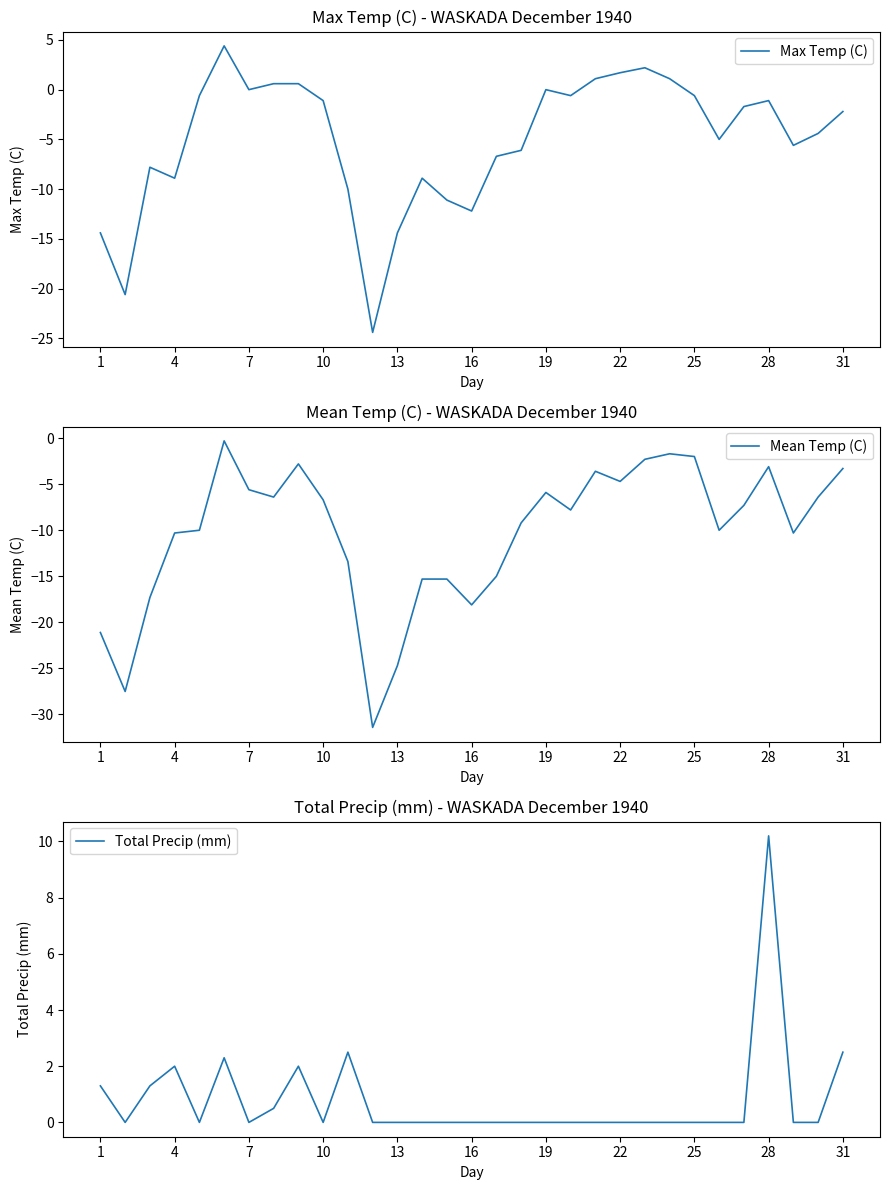

What is the spread (max minus min) of values at 1?

22.4